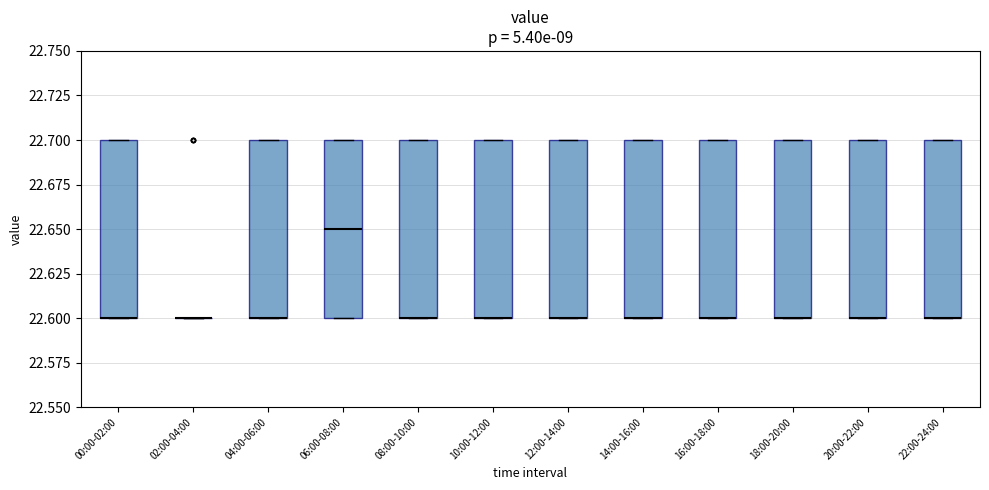

Reading left to right, read every box against the y-axis: the position of its median line, the range the box covers, and the ends of its whiskers. The values are not printed on the chart, so give them approximately, as read against the axis.

00:00-02:00: median 22.60 (drawn on the box's lower edge), box 22.60 to 22.70, whiskers 22.60 to 22.70
02:00-04:00: box collapsed to a line at 22.60, whiskers 22.60 to 22.60
04:00-06:00: median 22.60 (drawn on the box's lower edge), box 22.60 to 22.70, whiskers 22.60 to 22.70
06:00-08:00: median 22.65, box 22.60 to 22.70, whiskers 22.60 to 22.70
08:00-10:00: median 22.60 (drawn on the box's lower edge), box 22.60 to 22.70, whiskers 22.60 to 22.70
10:00-12:00: median 22.60 (drawn on the box's lower edge), box 22.60 to 22.70, whiskers 22.60 to 22.70
12:00-14:00: median 22.60 (drawn on the box's lower edge), box 22.60 to 22.70, whiskers 22.60 to 22.70
14:00-16:00: median 22.60 (drawn on the box's lower edge), box 22.60 to 22.70, whiskers 22.60 to 22.70
16:00-18:00: median 22.60 (drawn on the box's lower edge), box 22.60 to 22.70, whiskers 22.60 to 22.70
18:00-20:00: median 22.60 (drawn on the box's lower edge), box 22.60 to 22.70, whiskers 22.60 to 22.70
20:00-22:00: median 22.60 (drawn on the box's lower edge), box 22.60 to 22.70, whiskers 22.60 to 22.70
22:00-24:00: median 22.60 (drawn on the box's lower edge), box 22.60 to 22.70, whiskers 22.60 to 22.70